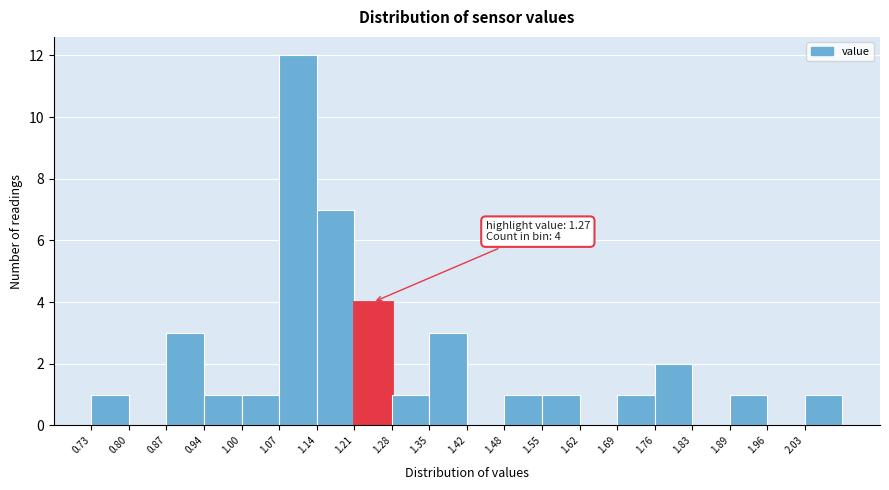

Which range on the x-axis has the tallest bar?

1.07 to 1.14